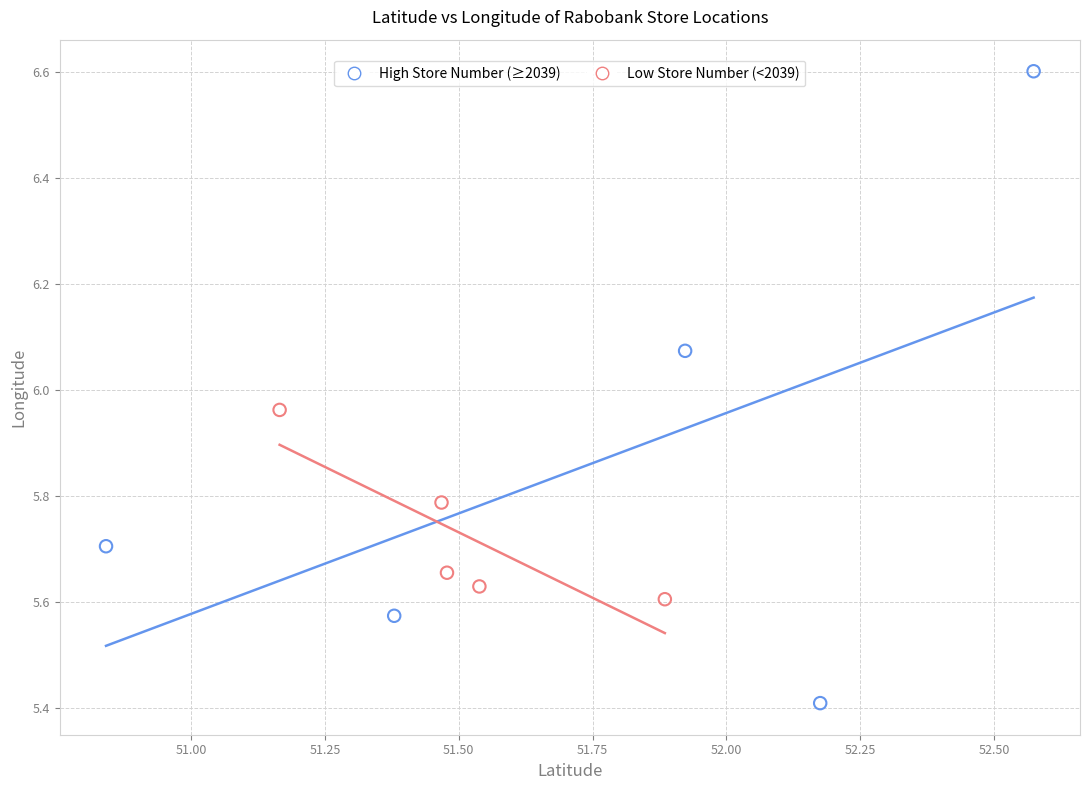

Which series reaches the maximum Y coordinate?

High Store Number (≥2039)